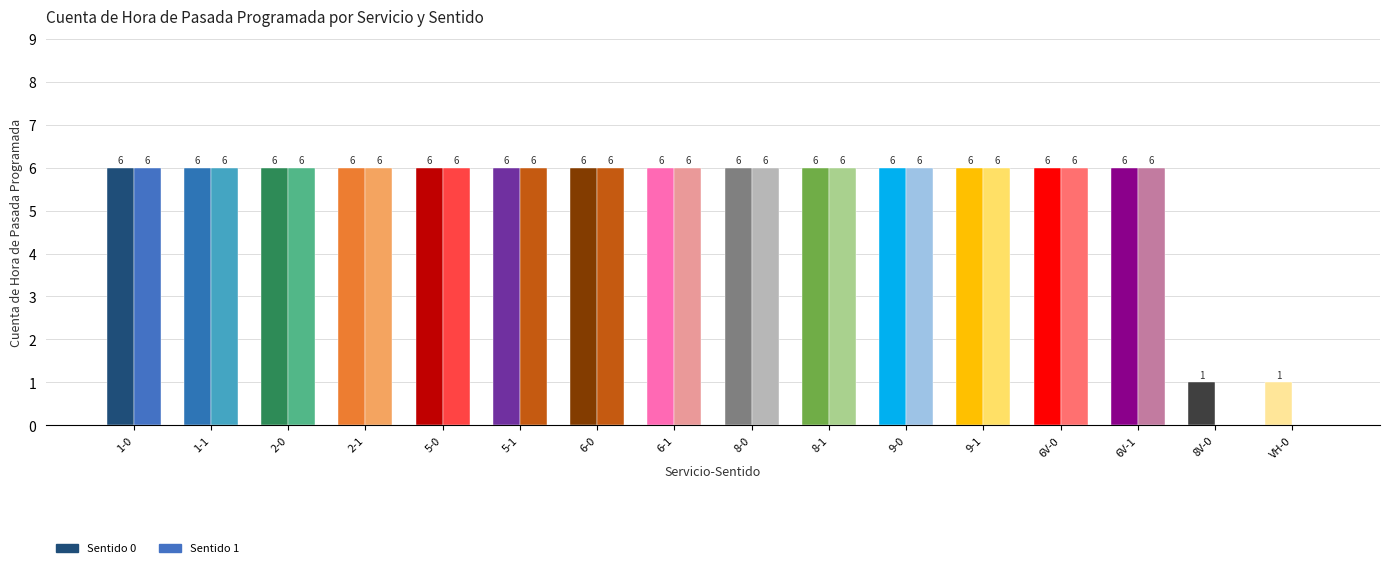

Read the Sentido 0 value at 5-1.

6